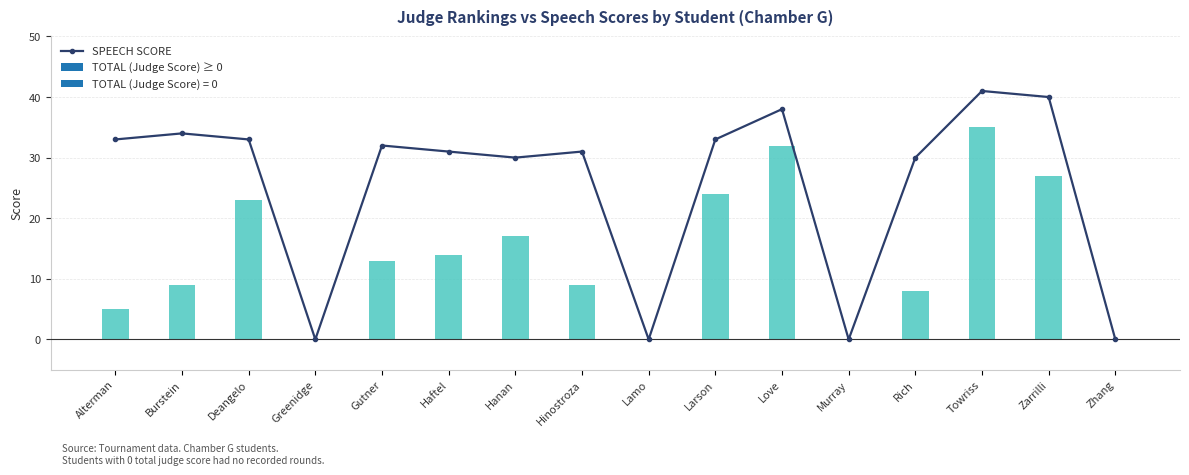

How many data points are above 32?

7